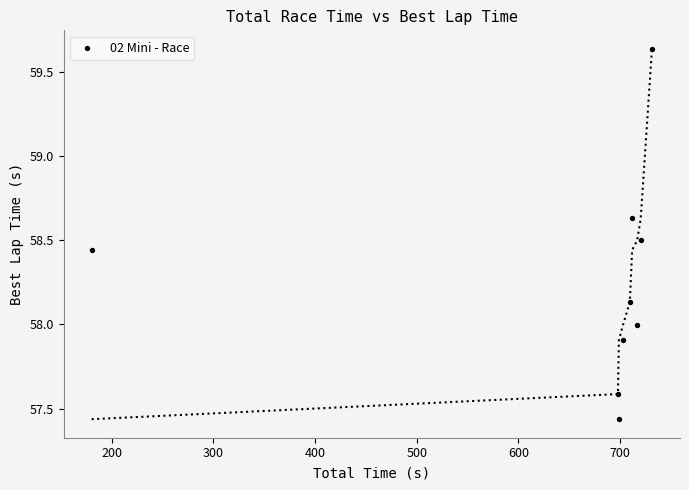

What is the range of Y values (max minus min)?

2.2